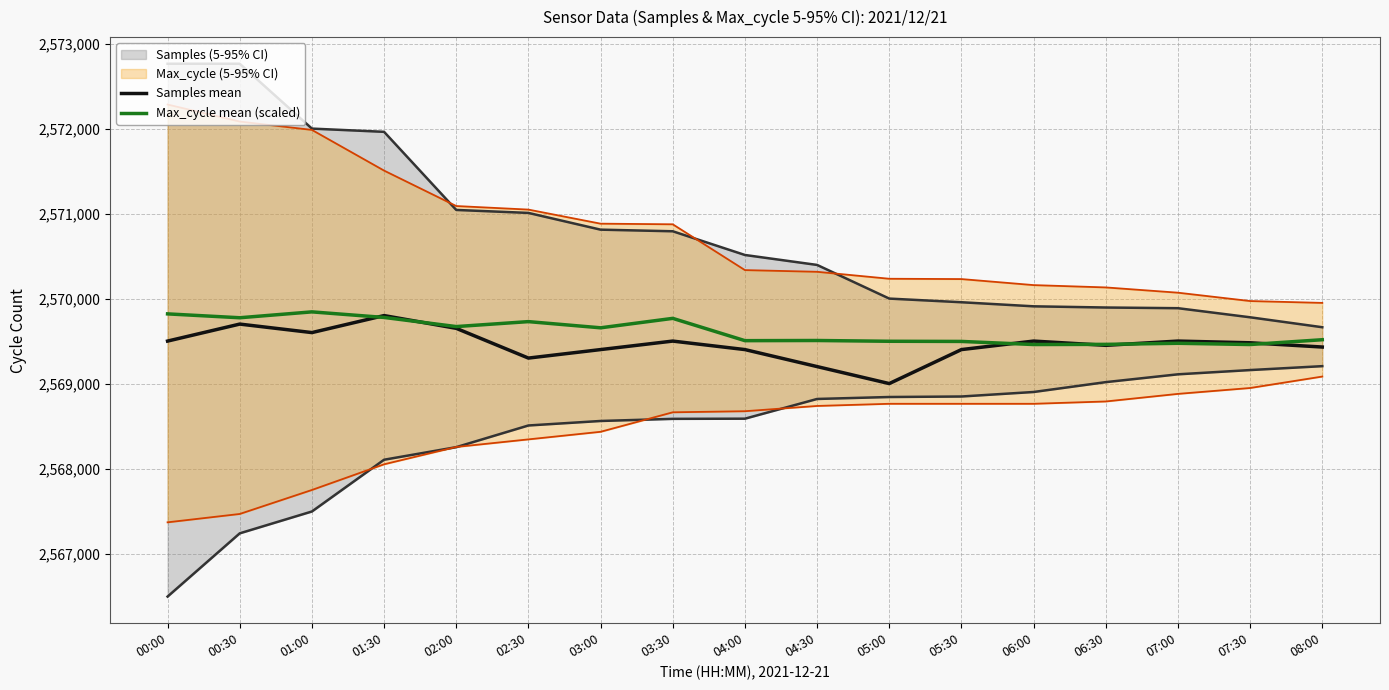

What is the sum of the Max_cycle mean (scaled) values at 04:30 and 00:00?

5139326.9